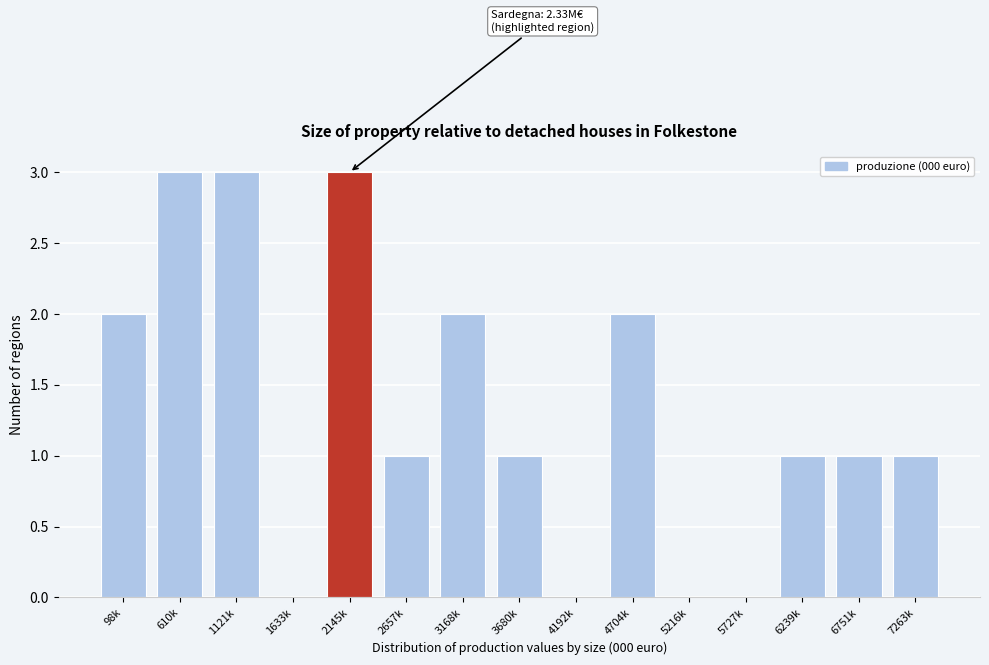

Reading right to left, extract all data points from this chart.

7263k=1	6751k=1	6239k=1	5727k=0	5216k=0	4704k=2	4192k=0	3680k=1	3168k=2	2657k=1	2145k=3	1633k=0	1121k=3	610k=3	98k=2